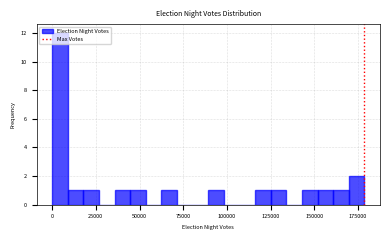

Read against the x-axis, roughly where is the centre of the tallest bar?

5000